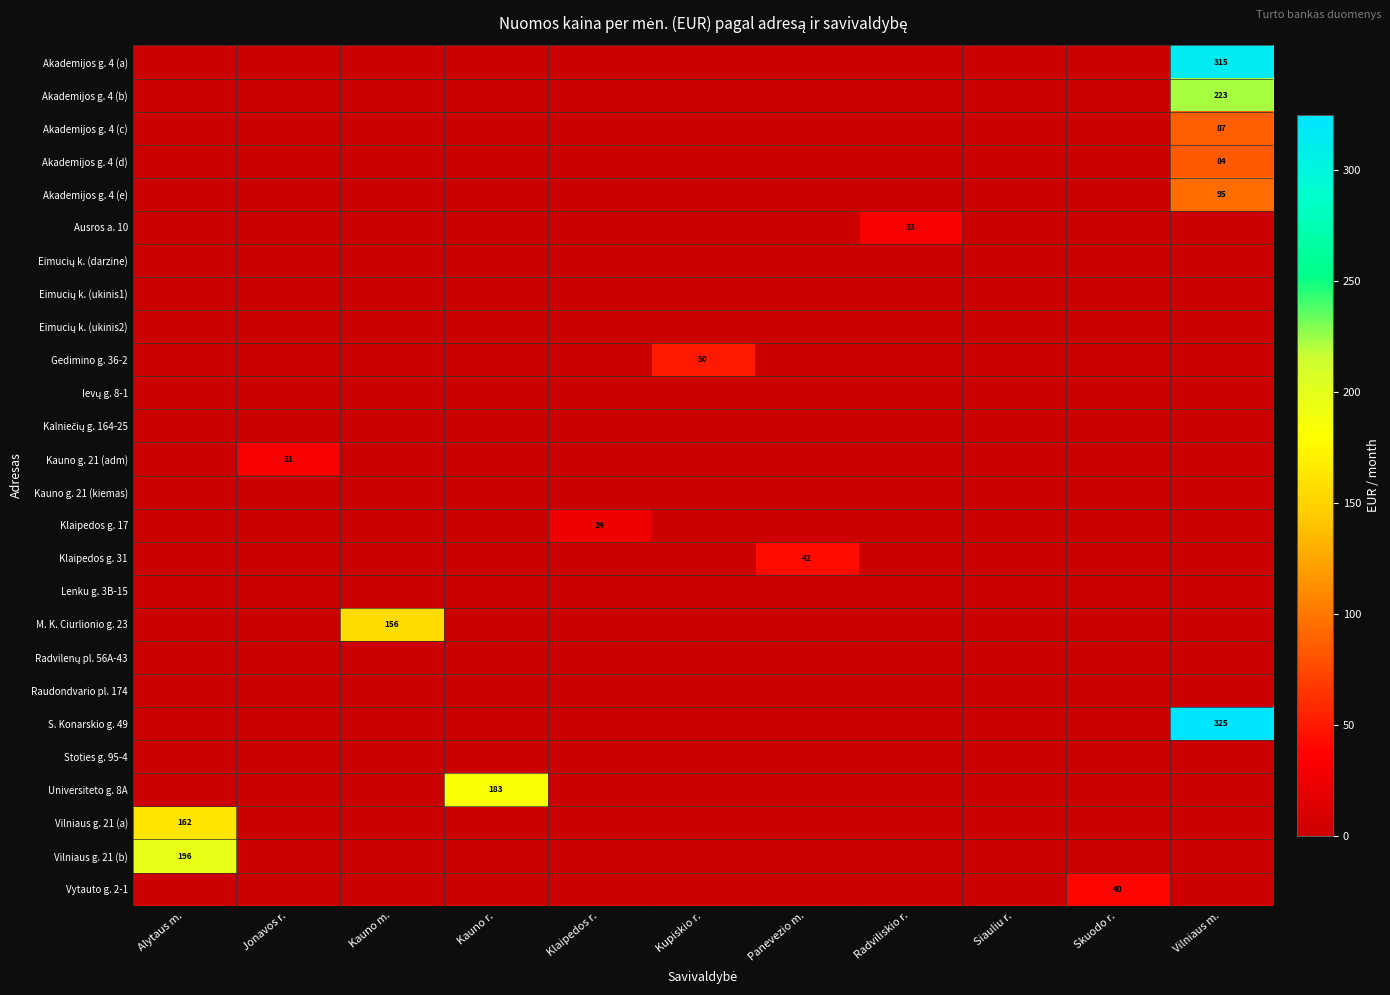

How many values in the Vilniaus g. 21 (b) series exceed 0?

1